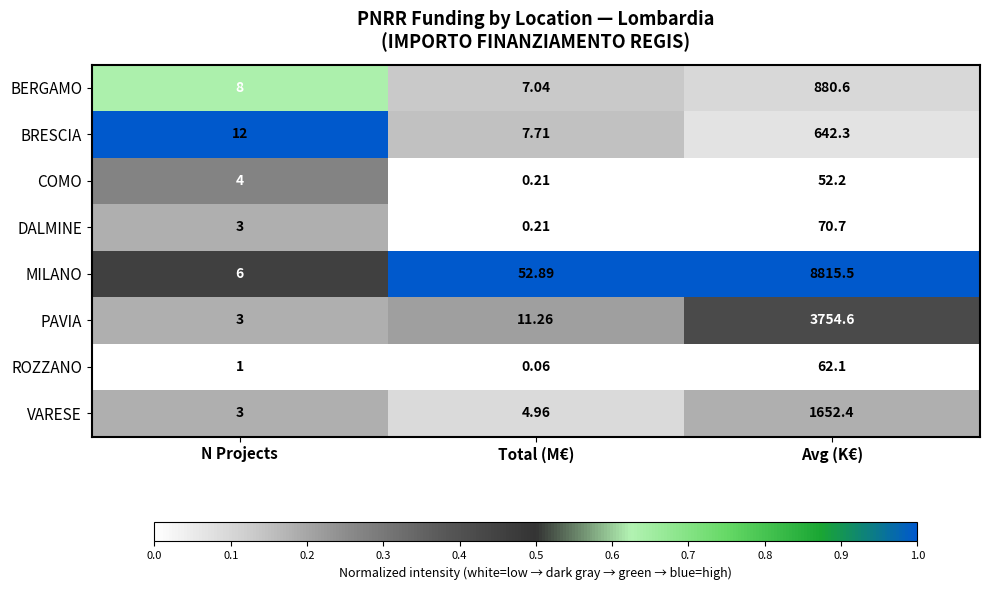

At which category does the chart reach its minimum across all series?

Total (M€)